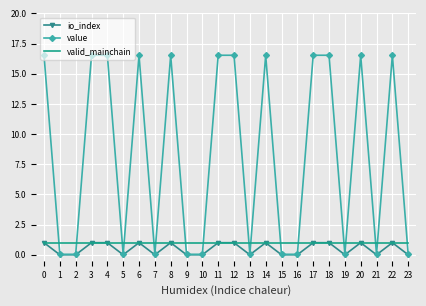

What is the maximum value for value?

16.5